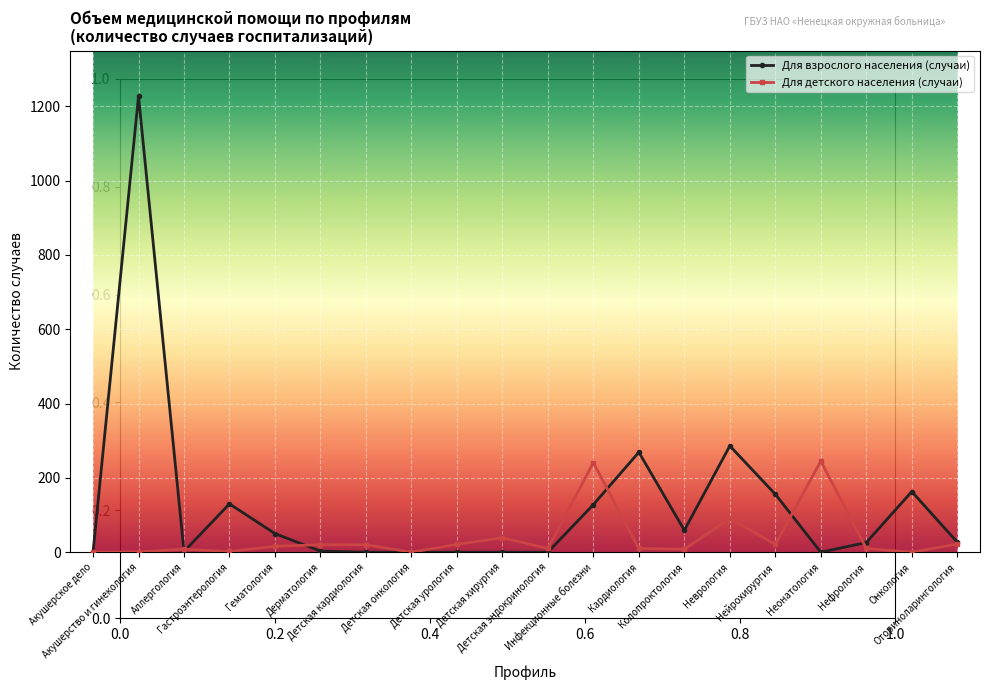

What is the average value of the Для взрослого населения (случаи) series?

126